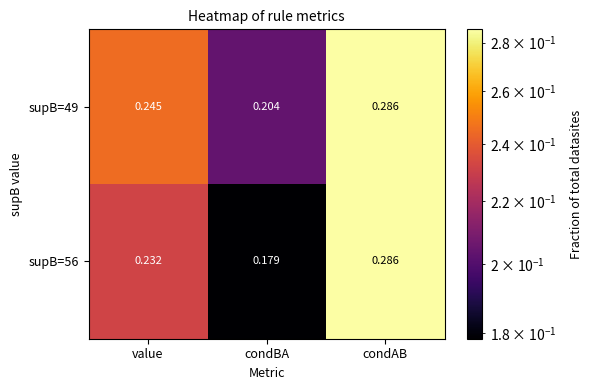

Between value and condAB, which series saw the biggest shift?

supB=56